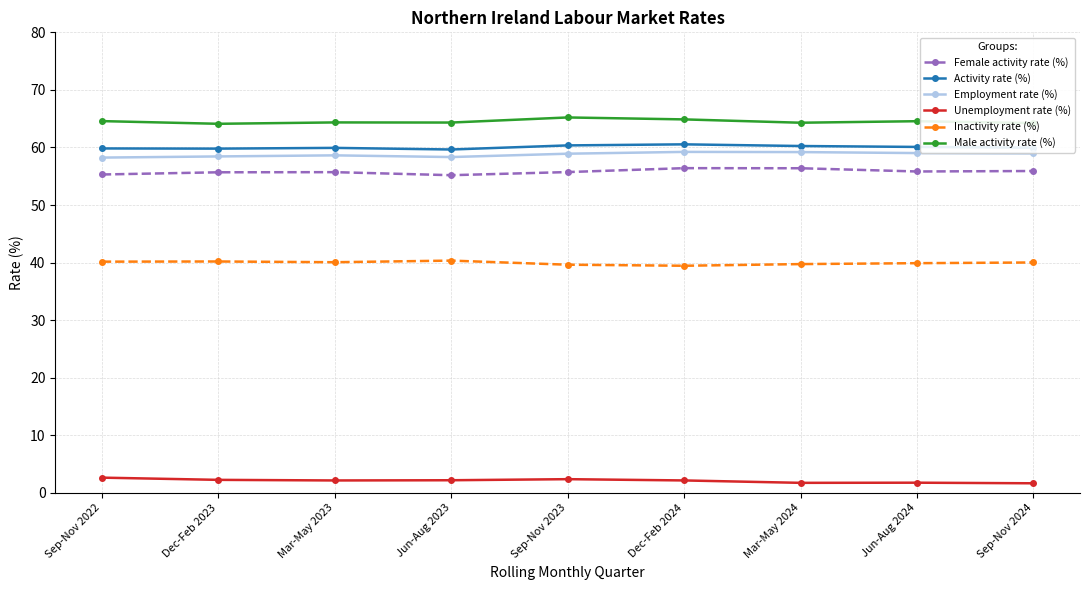

At how many categories does at least one series exceed 61?

9